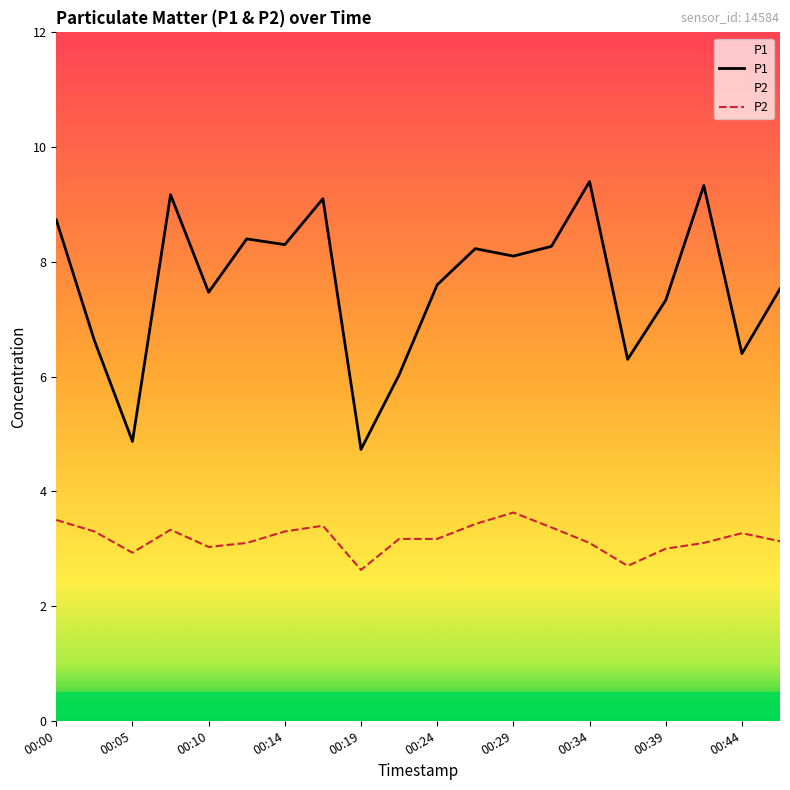

Which category has the lowest value in the P2 series?

00:19